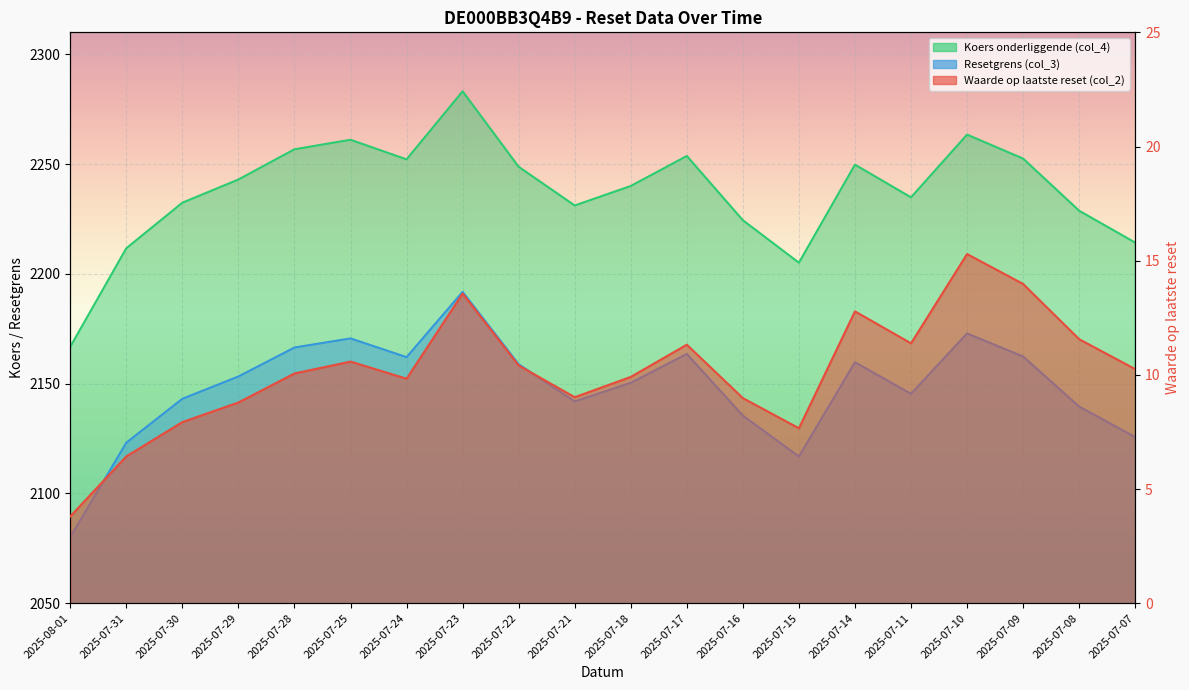

How many data points in Waarde op laatste reset (col_2) are less than 10?

9